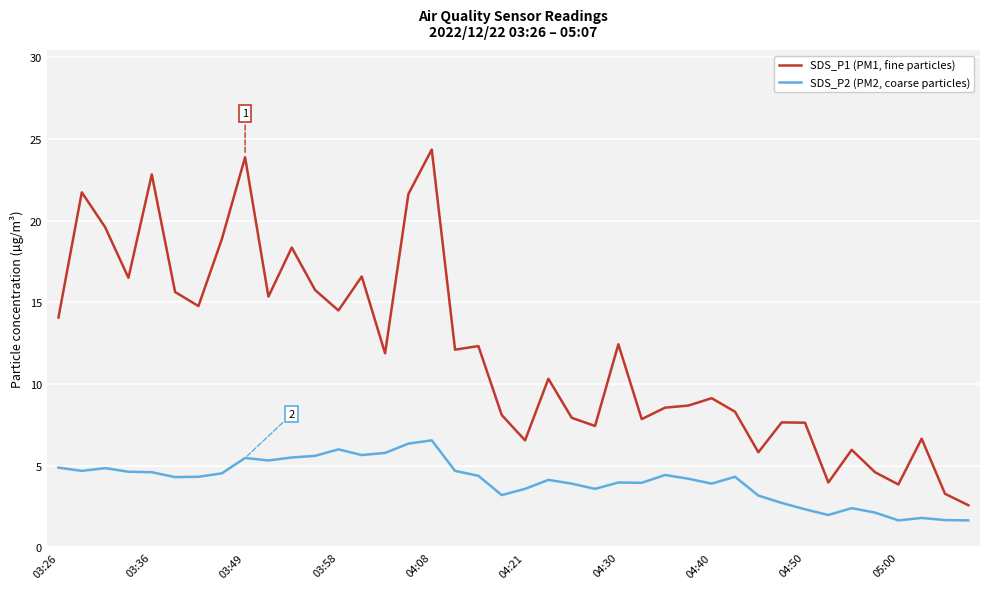

True or false: SDS_P2 (PM2, coarse particles) and SDS_P1 (PM1, fine particles) cross at least once.

False